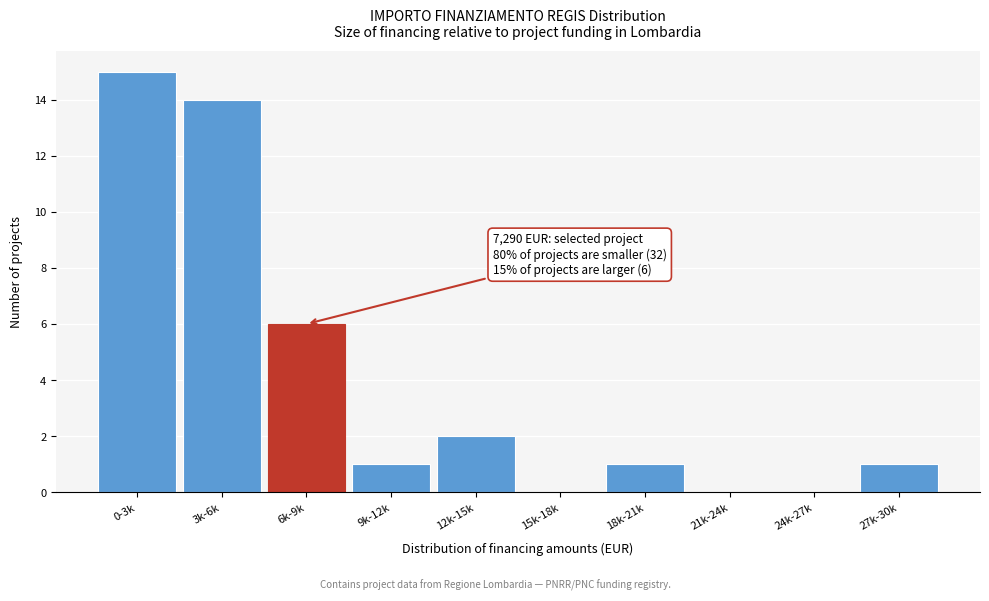

Reading right to left, extract all data points from this chart.

27k-30k=1	24k-27k=0	21k-24k=0	18k-21k=1	15k-18k=0	12k-15k=2	9k-12k=1	6k-9k=6	3k-6k=14	0-3k=15